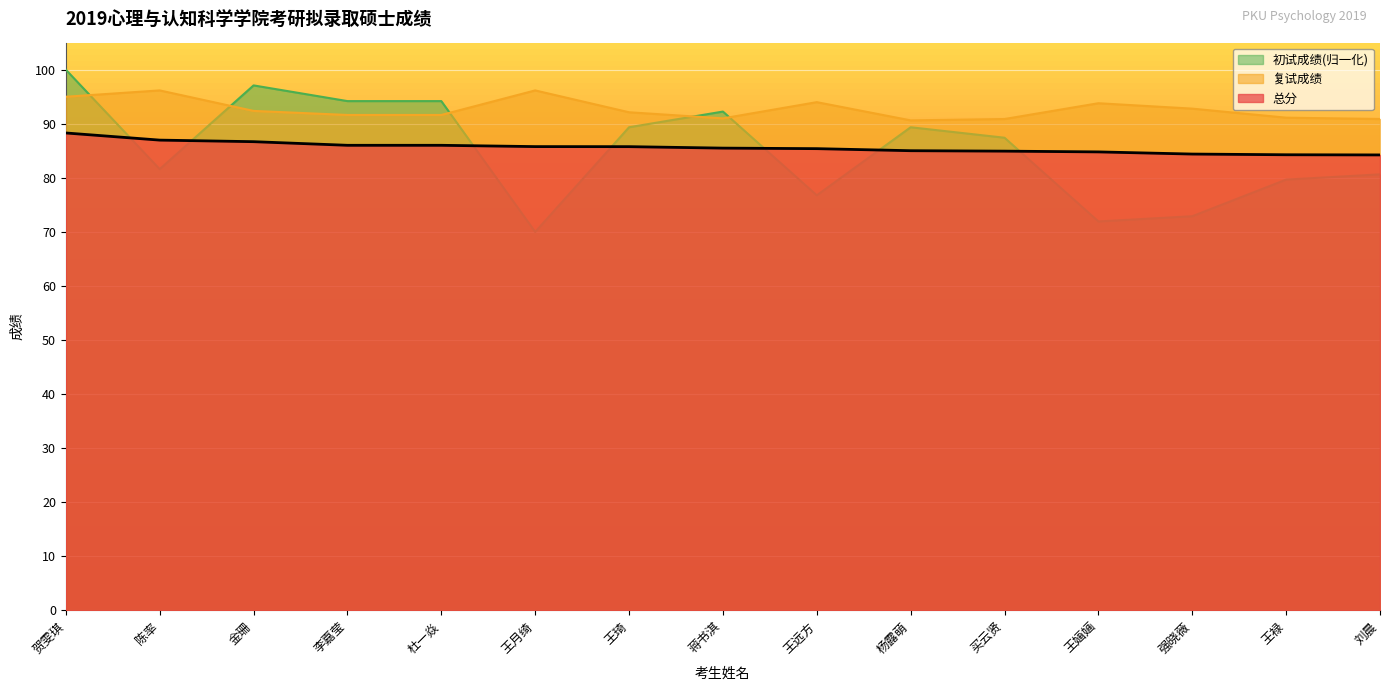

Which has a higher value, 陈率 or 刘晨?

陈率